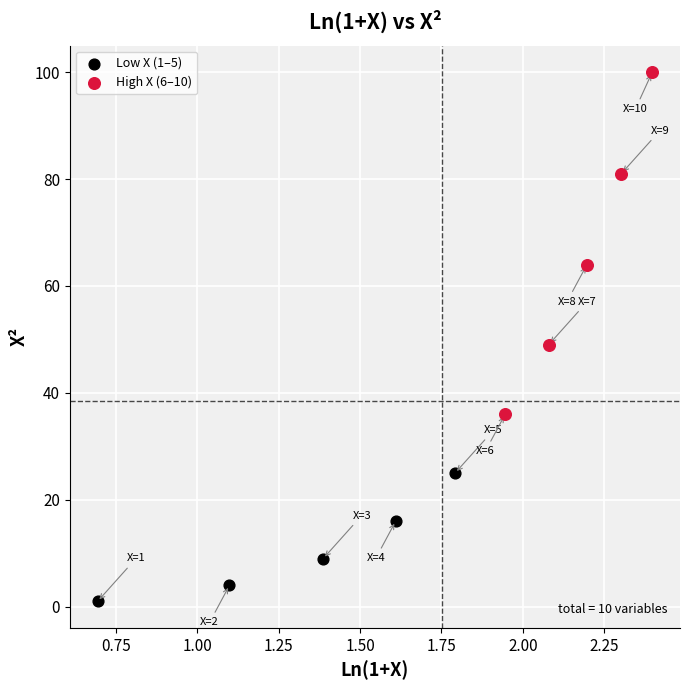

Which series contains the highest Y value?

High X (6–10)